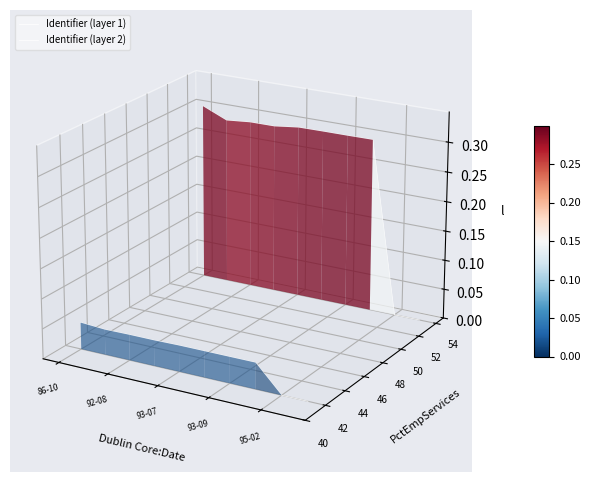

What is the label of the 1st point from the left?

86-10